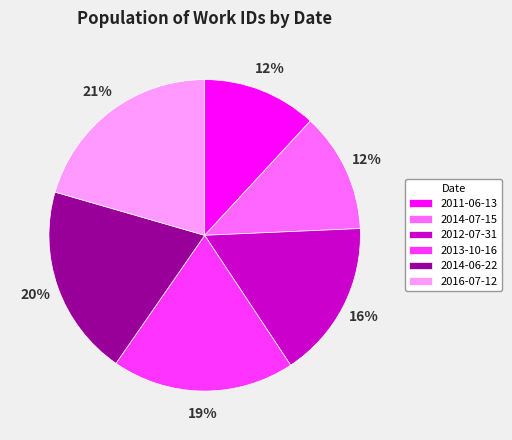

Which has a higher value, 2014-07-15 or 2014-06-22?

2014-06-22